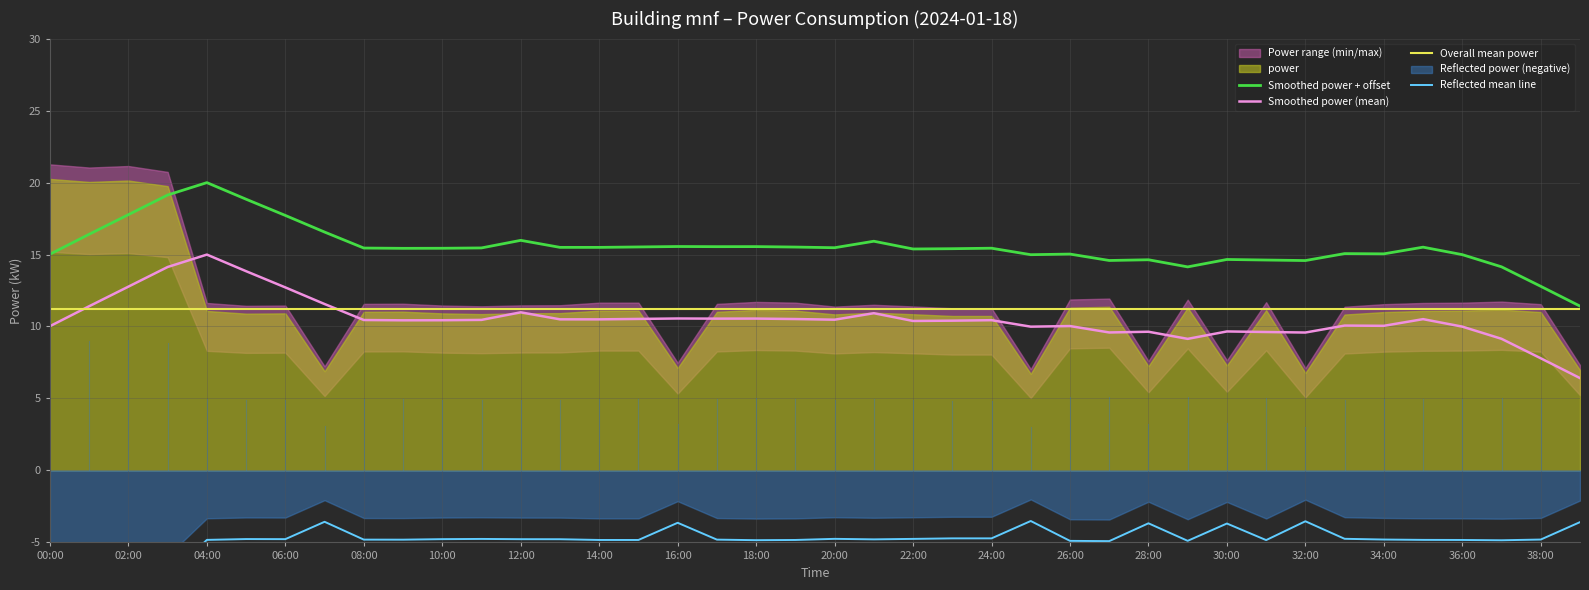

Which category has the highest value in the Overall mean power series?

00:00